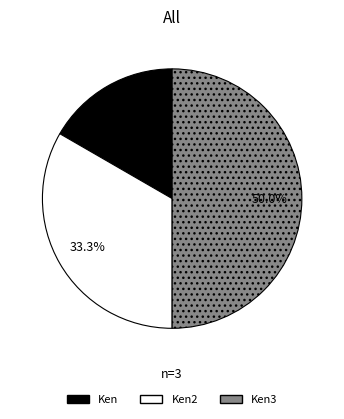

The Ken slice represents 17% of the pie. True or false?

True